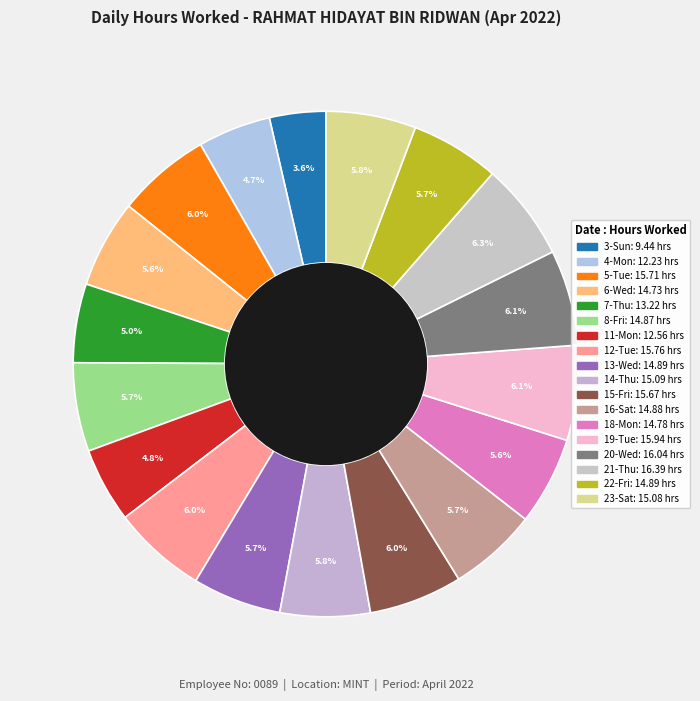

To the nearest percent, what is the combined percentage of 23-Sat and 6-Wed?

11%